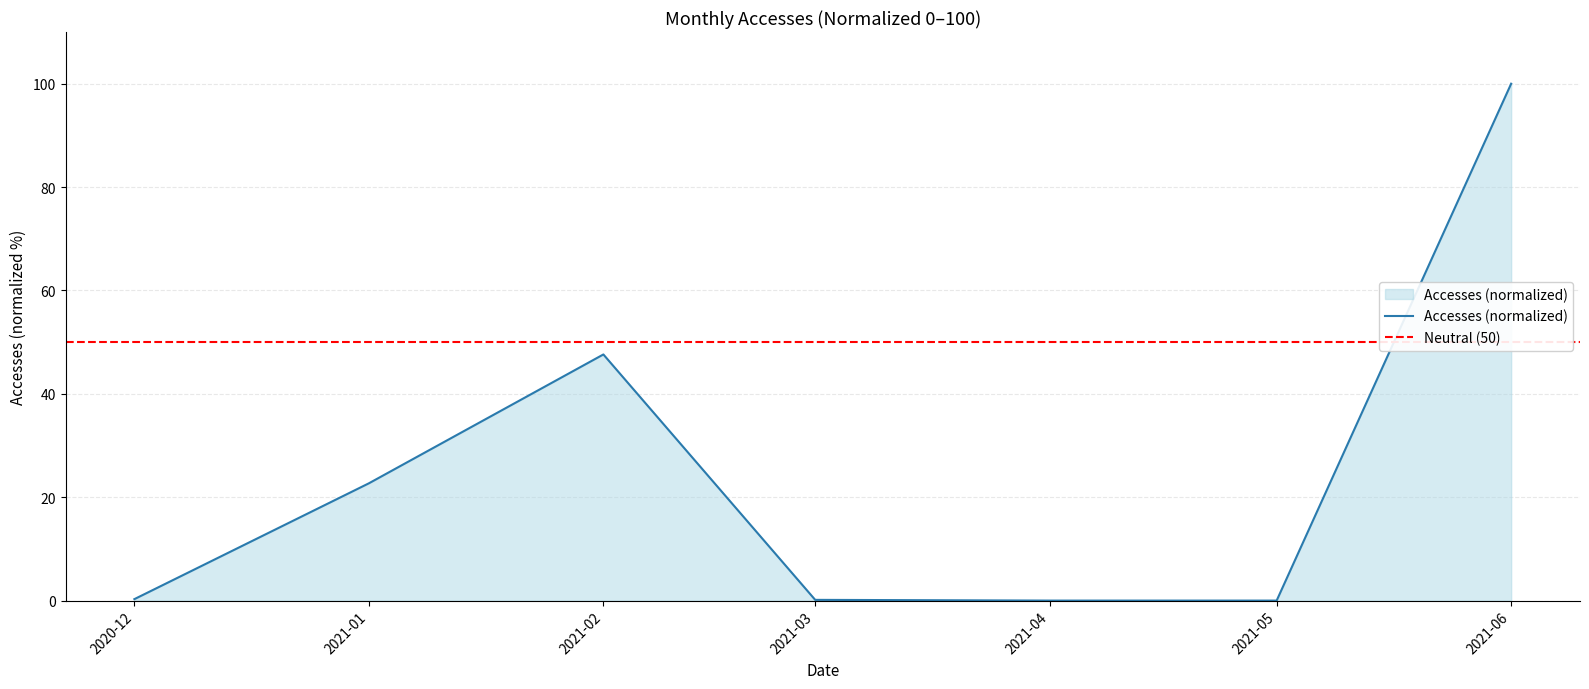

At which label is Accesses (normalized) closest to 50?

2021-02